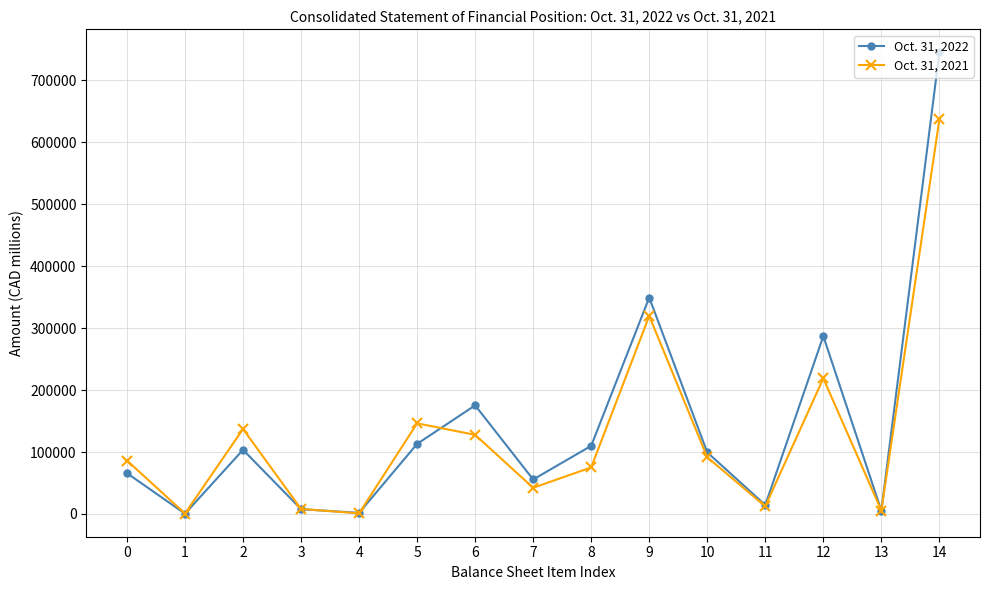

What is the difference between the highest and lowest values at 14?

108001